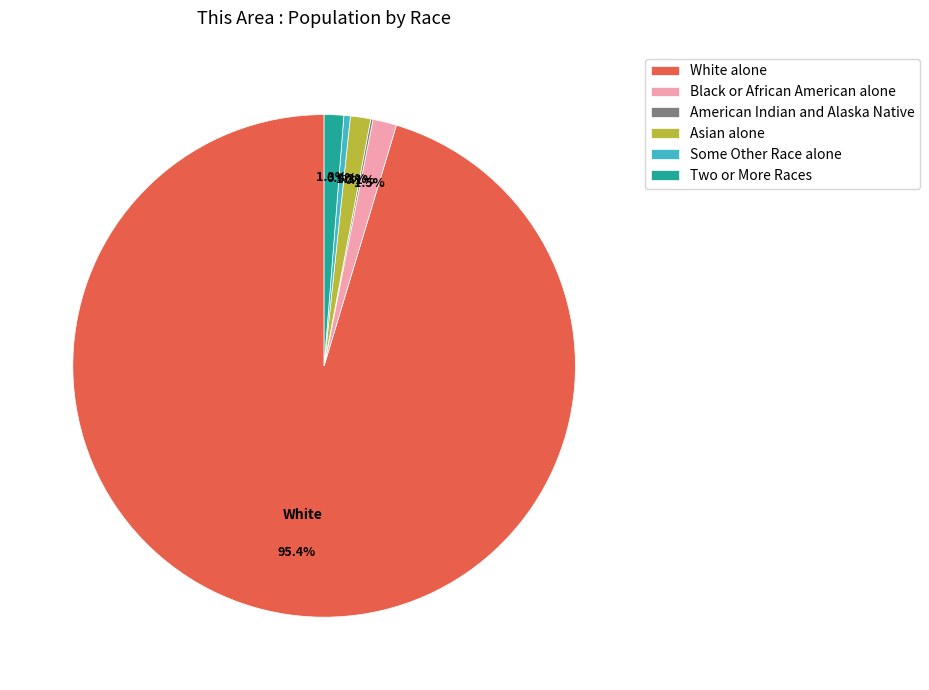

Between Some Other Race alone and Two or More Races, which is larger?

Two or More Races